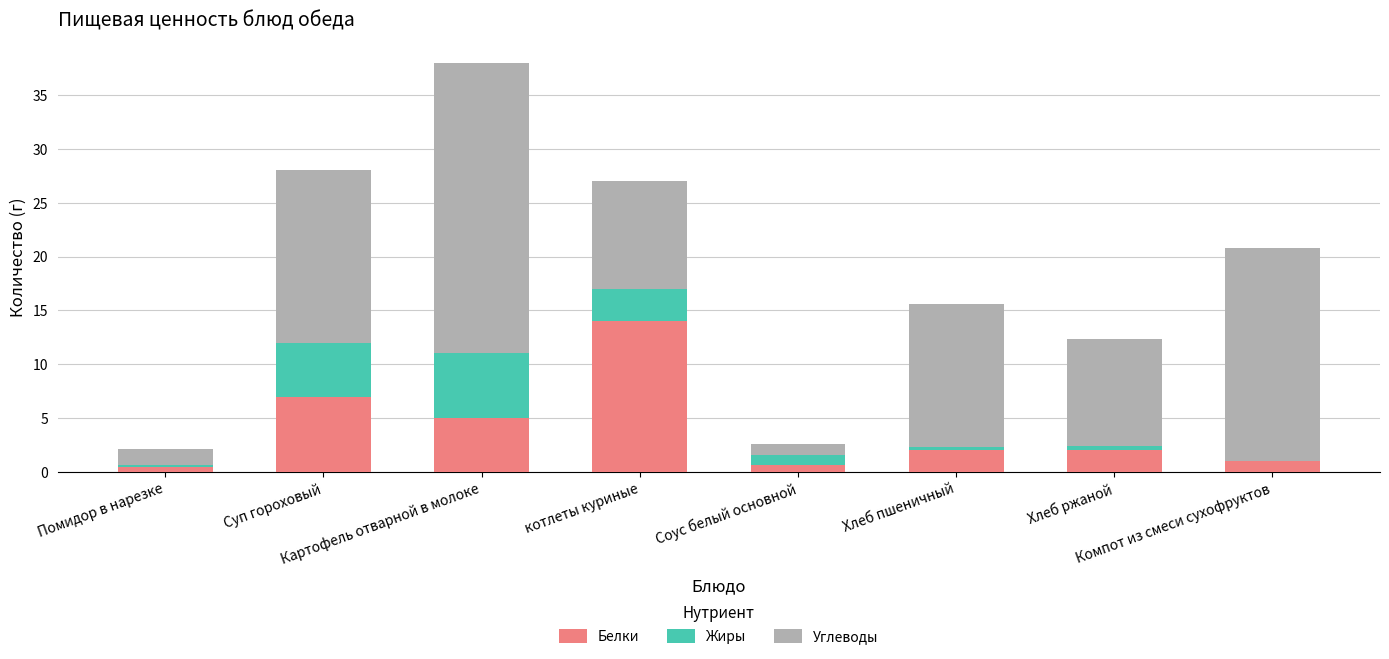

What is the sum of all Белки values?

32.1